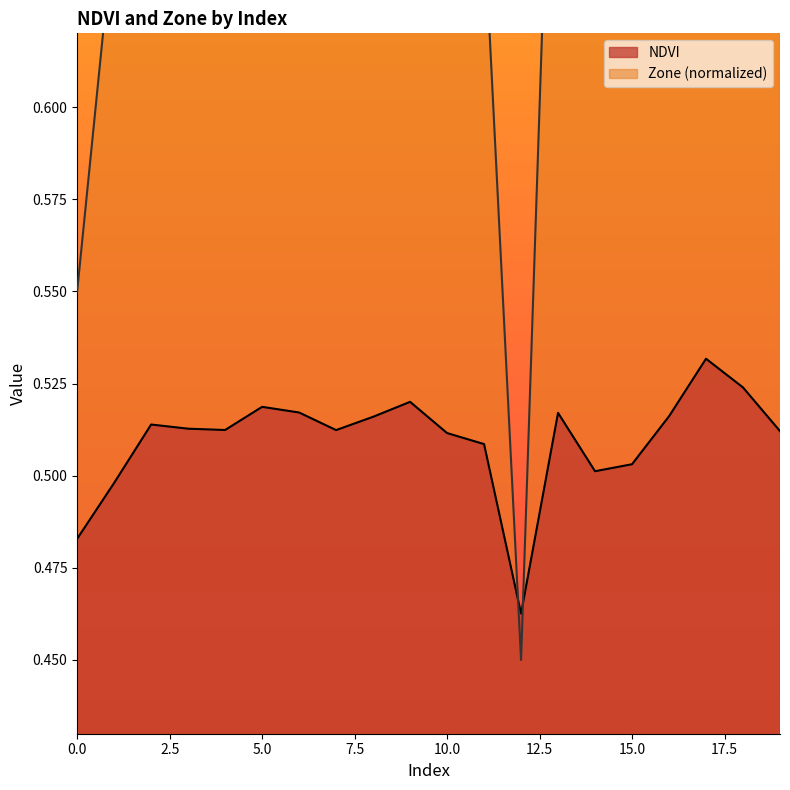

What is the value of the NDVI point at the 17th from the left?

0.5